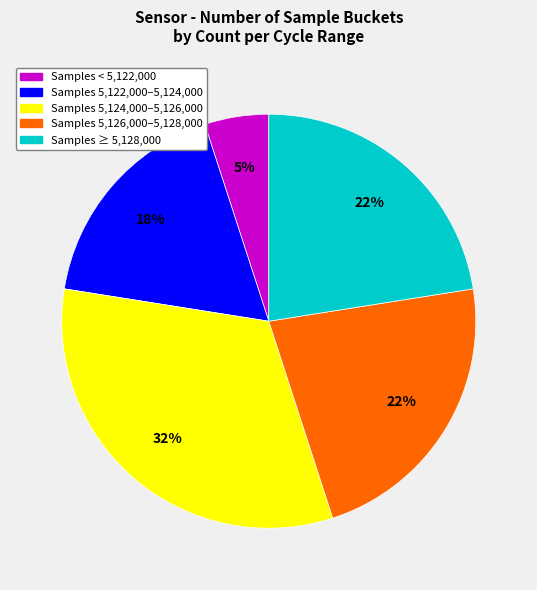

To the nearest percent, what is the difference between the largest and smallest slice percentages?

27%